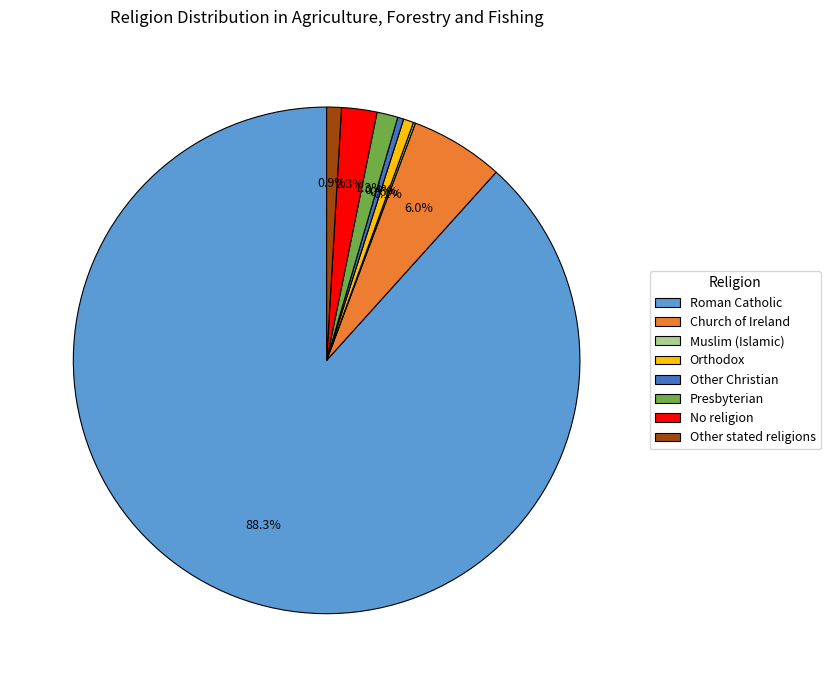

What percentage is the Other stated religions slice, to the nearest percent?

1%